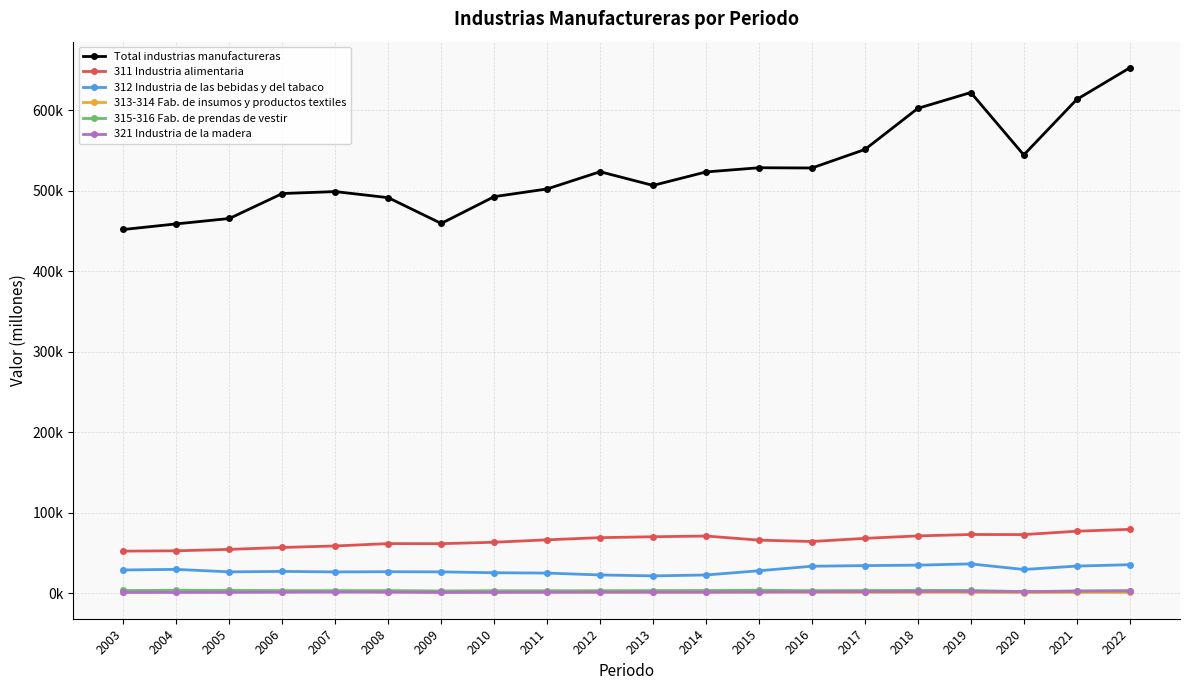

What are all the series names shown in the legend?

Total industrias manufactureras, 311 Industria alimentaria, 312 Industria de las bebidas y del tabaco, 313-314 Fab. de insumos y productos textiles, 315-316 Fab. de prendas de vestir, 321 Industria de la madera